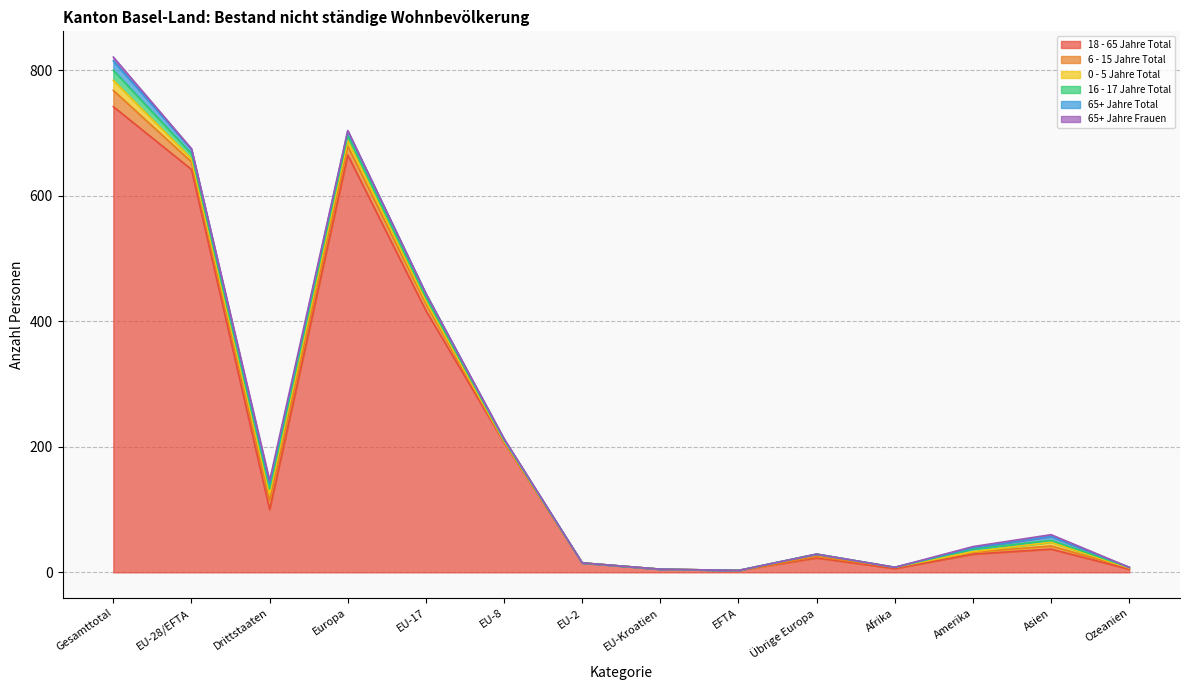

At which category is the sum across all series the highest?

Gesamttotal